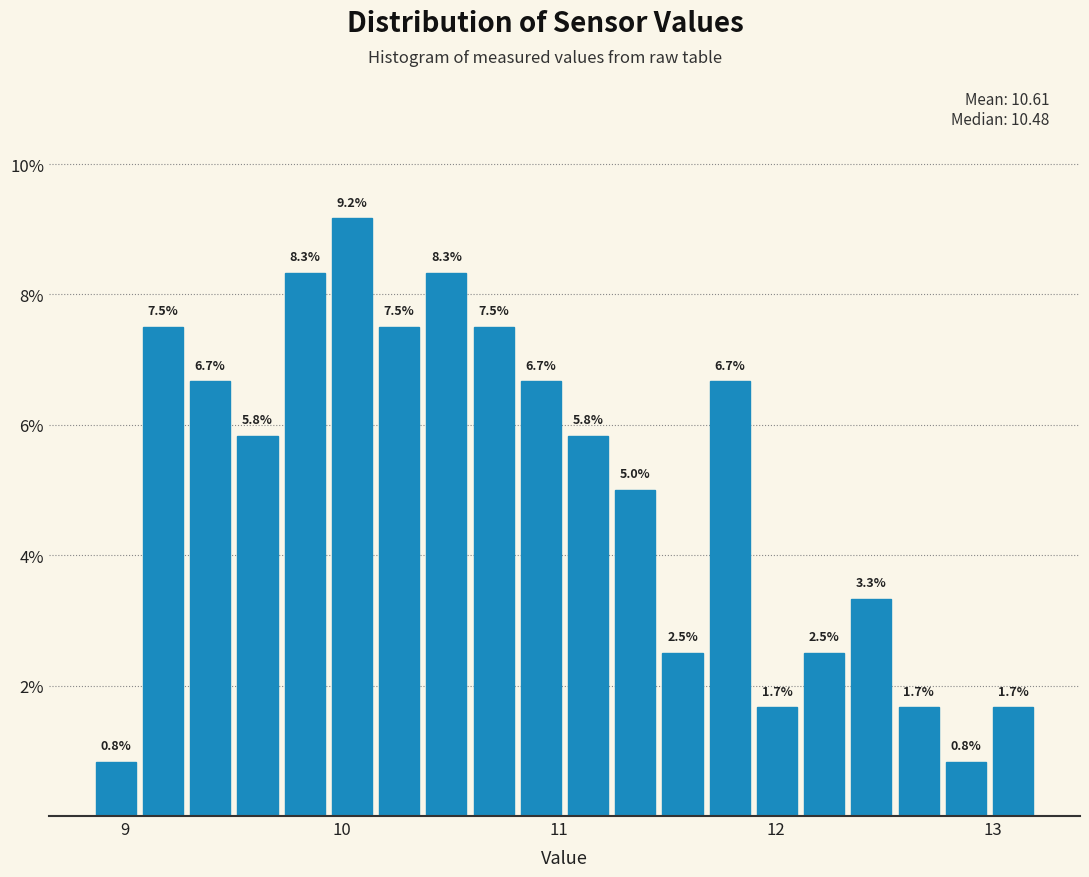

Around what value on the x-axis is the tallest bar? Give the approximate position of its centre, as read against the axis.

10.0